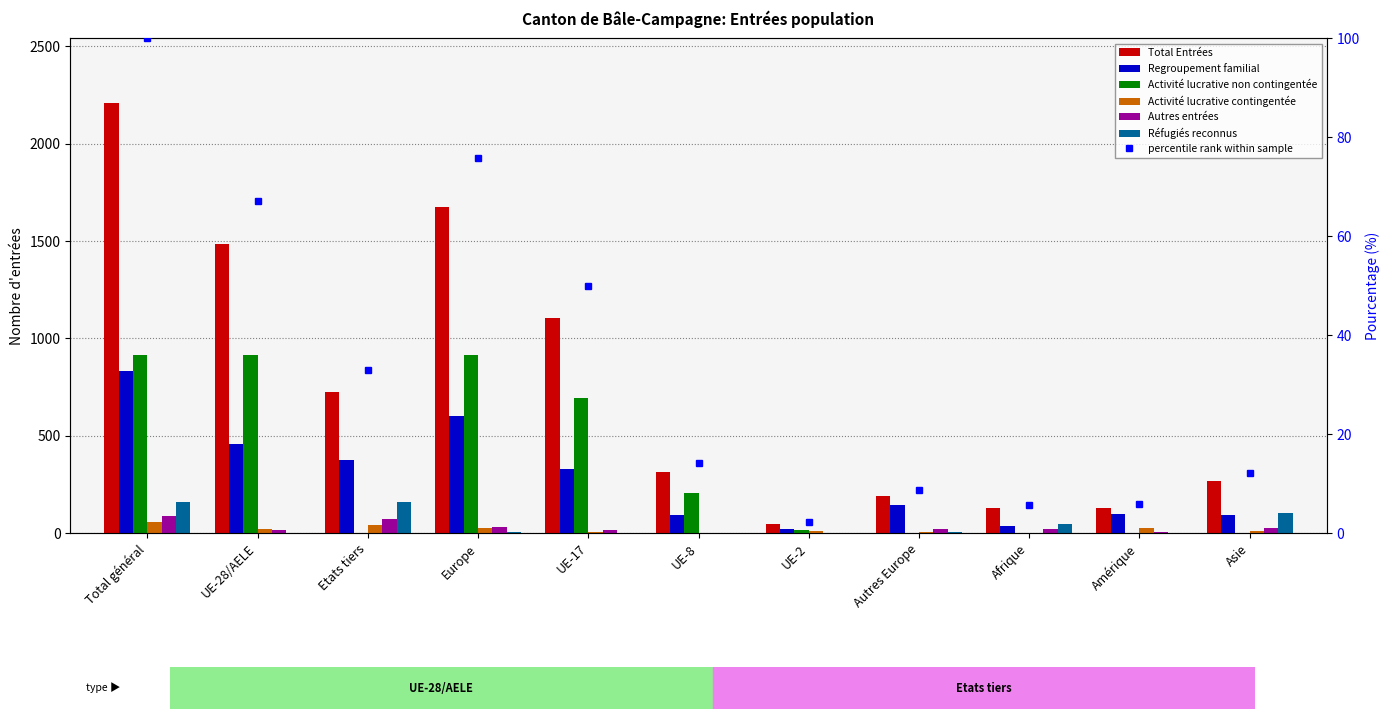

Which category has the lowest value across all series?

Afrique